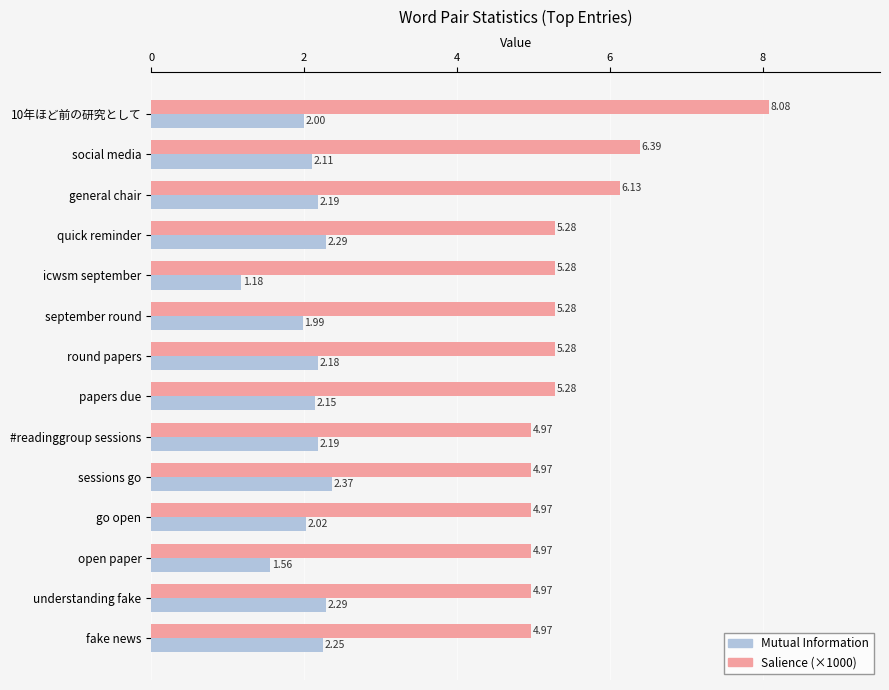

Rank the series at #readinggroup sessions from highest to lowest value.

Salience (×1000), Mutual Information